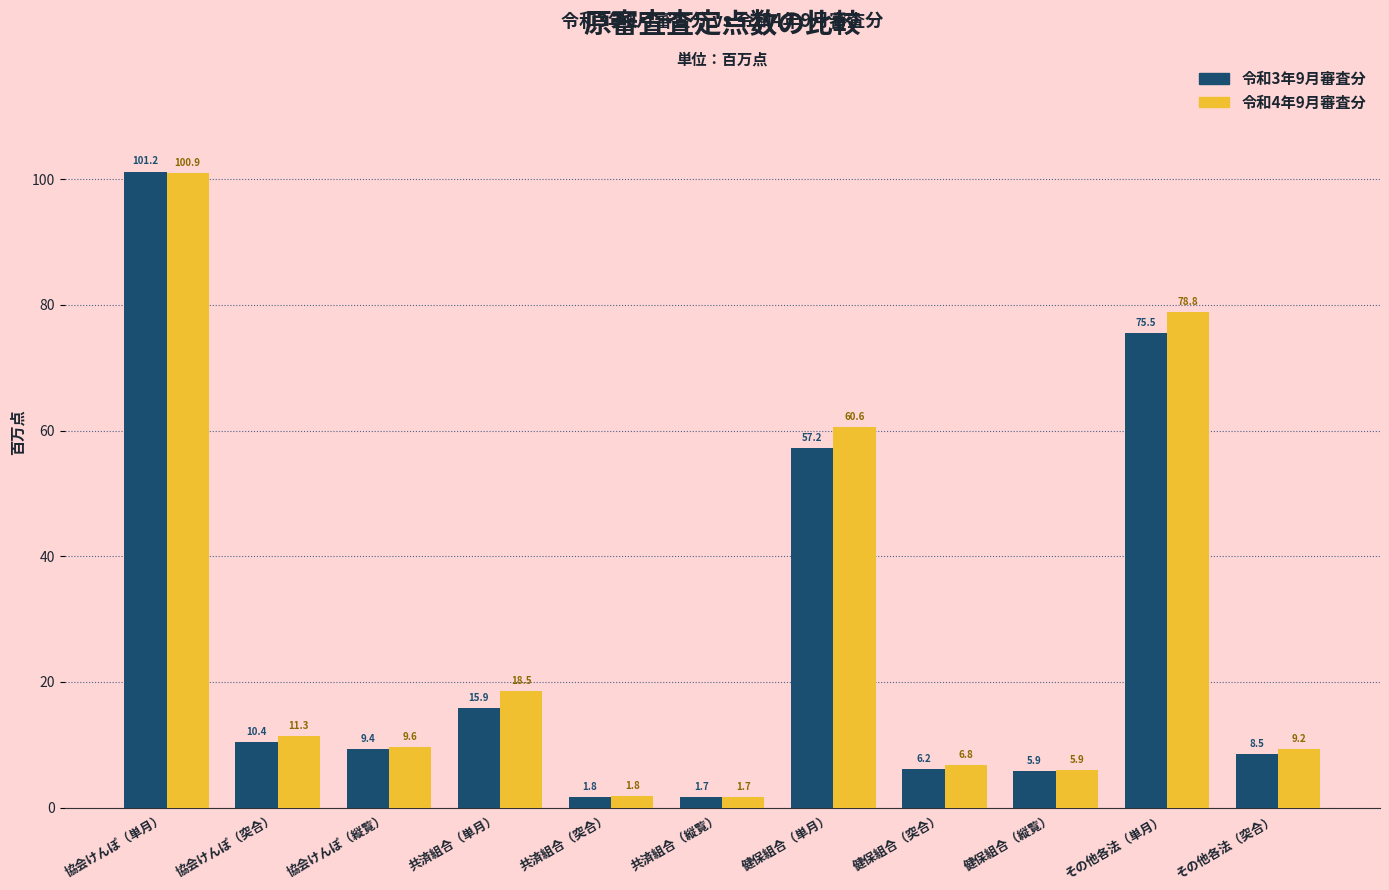

Reading left to right, list all the values displayed in this chart.

令和3年9月審査分: 協会けんぽ（単月）=101.2	協会けんぽ（突合）=10.4	協会けんぽ（縦覧）=9.4	共済組合（単月）=15.9	共済組合（突合）=1.8	共済組合（縦覧）=1.7	健保組合（単月）=57.2	健保組合（突合）=6.2	健保組合（縦覧）=5.9	その他各法（単月）=75.5	その他各法（突合）=8.5
令和4年9月審査分: 協会けんぽ（単月）=100.9	協会けんぽ（突合）=11.3	協会けんぽ（縦覧）=9.6	共済組合（単月）=18.5	共済組合（突合）=1.8	共済組合（縦覧）=1.7	健保組合（単月）=60.6	健保組合（突合）=6.8	健保組合（縦覧）=5.9	その他各法（単月）=78.8	その他各法（突合）=9.2